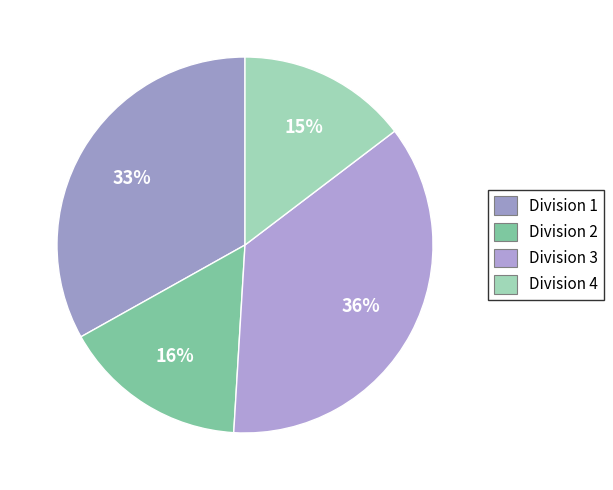

How many slices are in this pie chart?

4